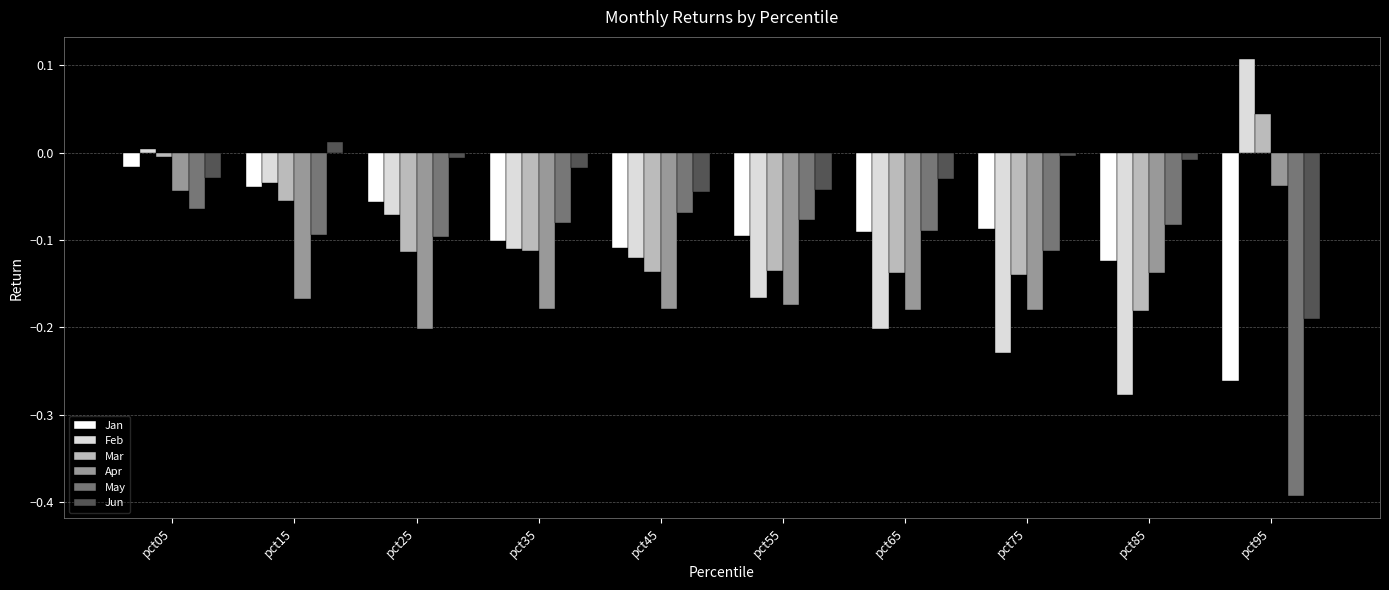

What is the difference between the Jun values at pct35 and pct95?

0.2